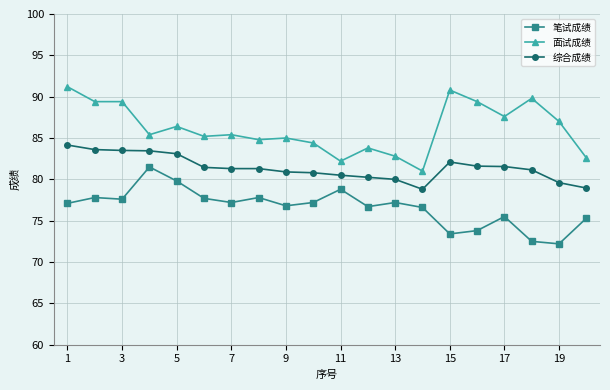

What is the sum of all 笔试成绩 values?

1532.5